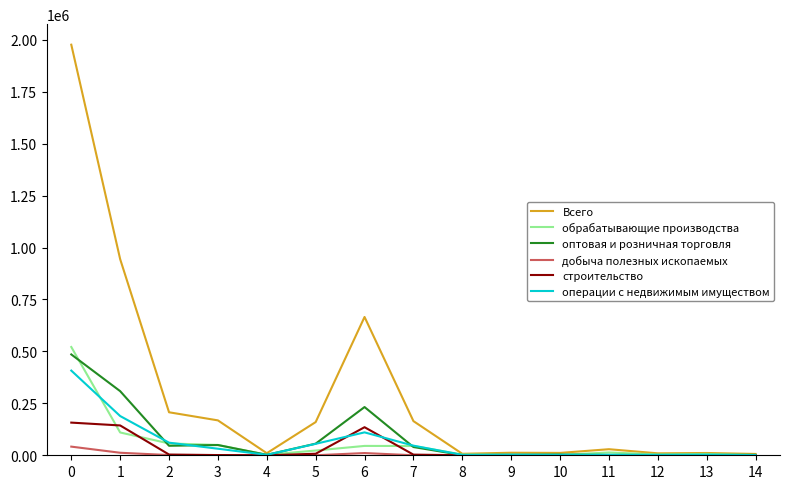

Does the chart have visible grid lines?

No